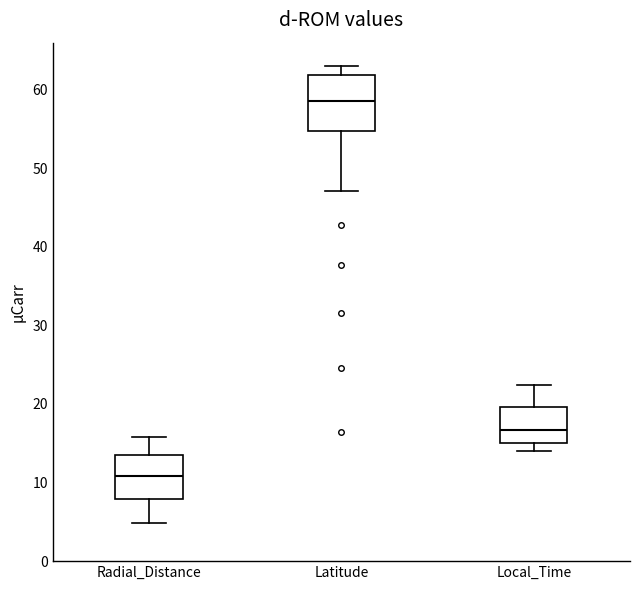

Where does the lower whisker of the box for Latitude end on the y-axis? The values are not printed on the chart, so give them approximately, as read against the axis.

47